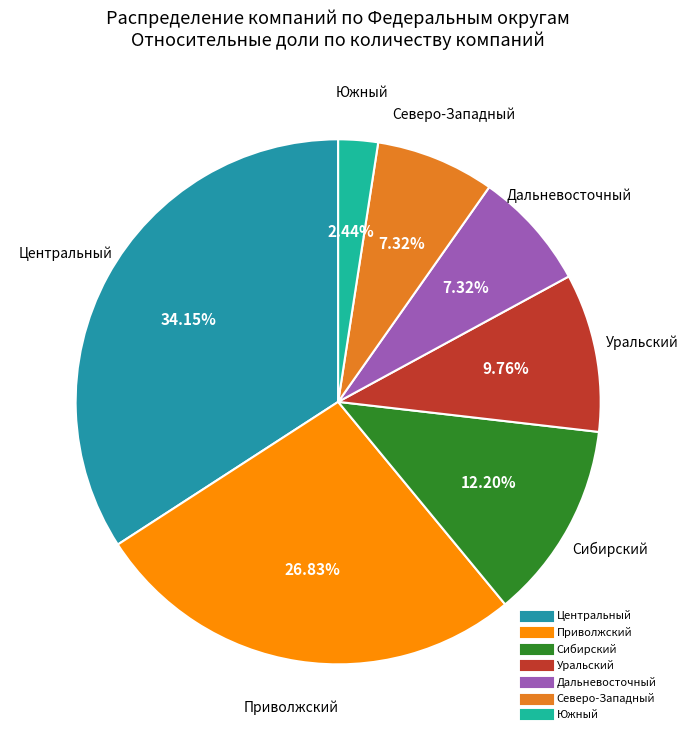

Count the number of slices in the pie.

7